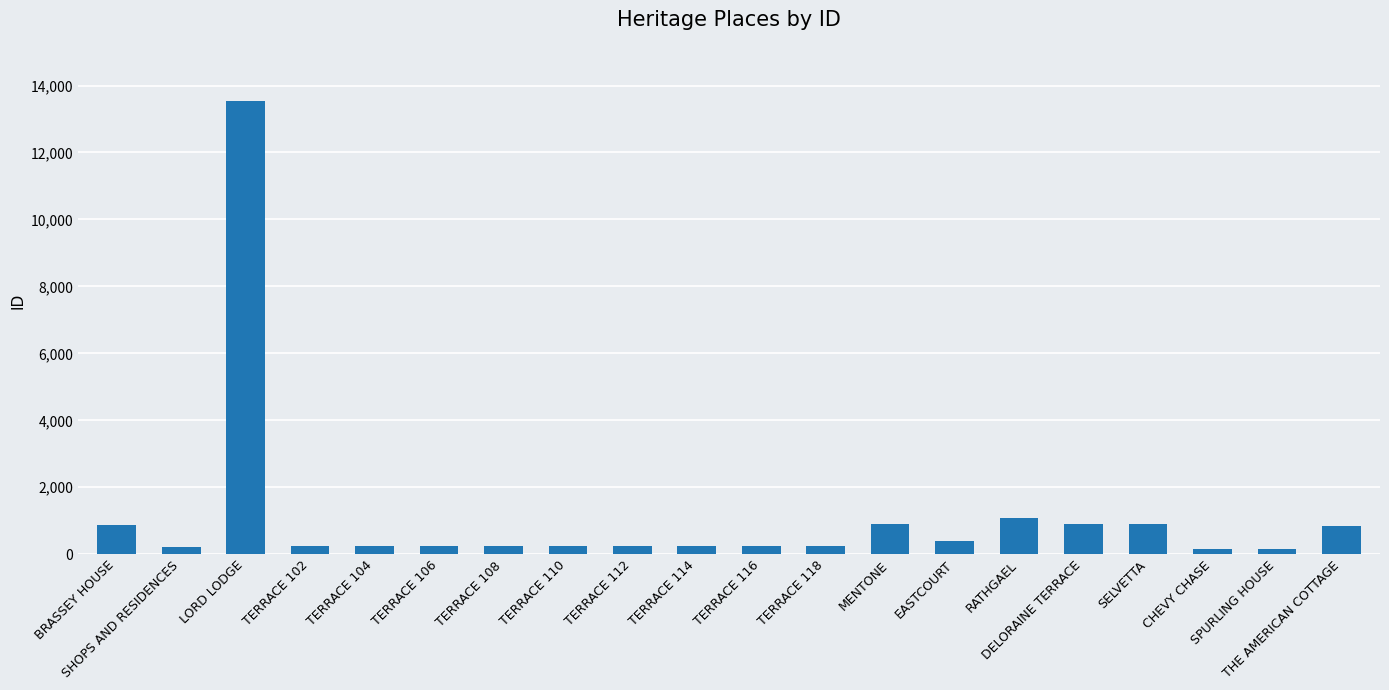

How many categories are shown in the chart?

20